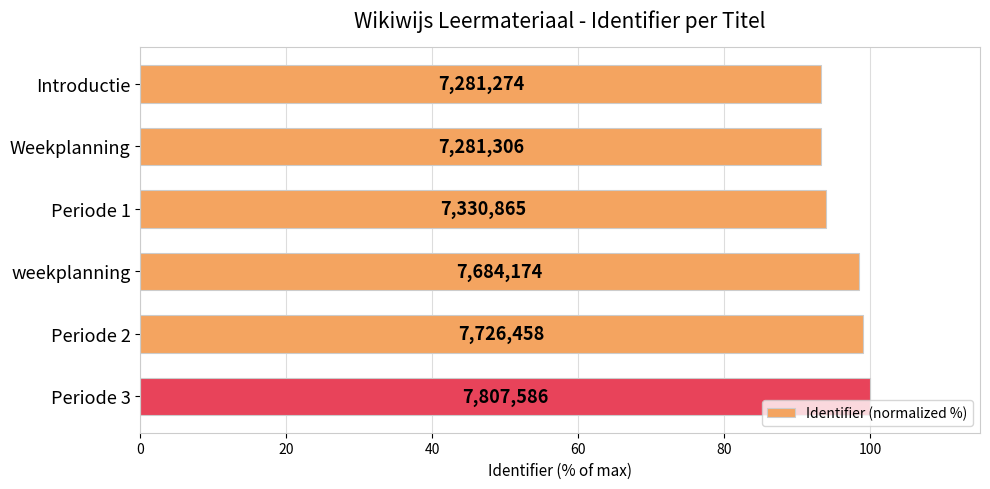

Does the chart contain stacked bars?

No